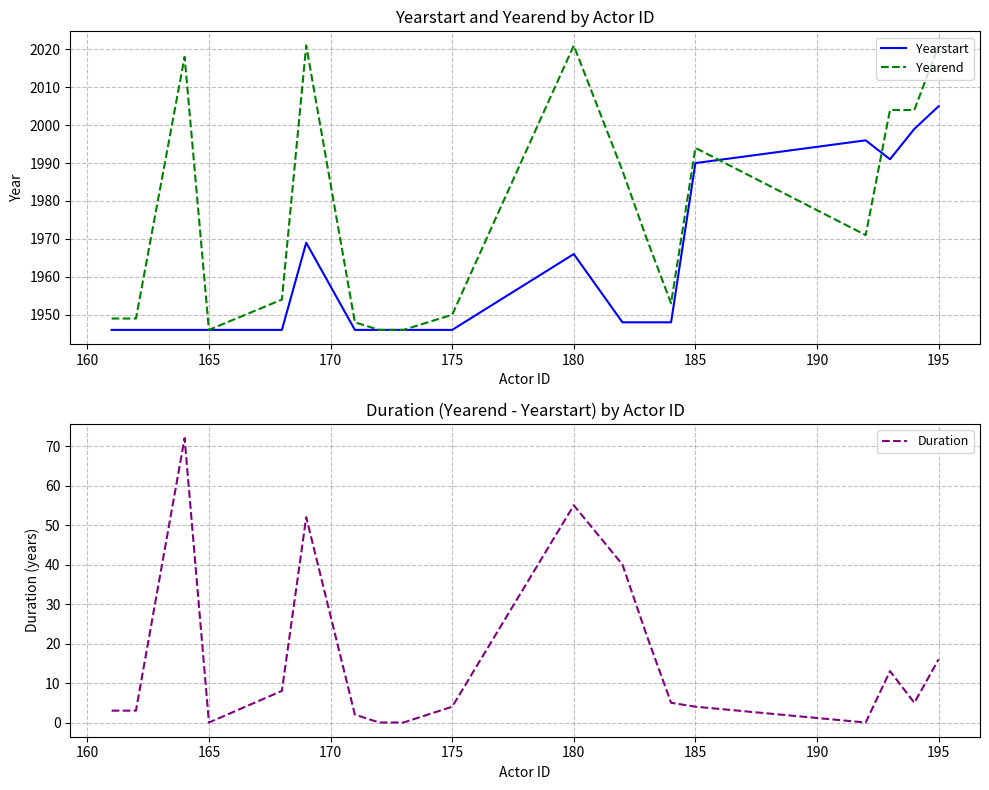

Which category has the highest value in the Yearstart series?

195